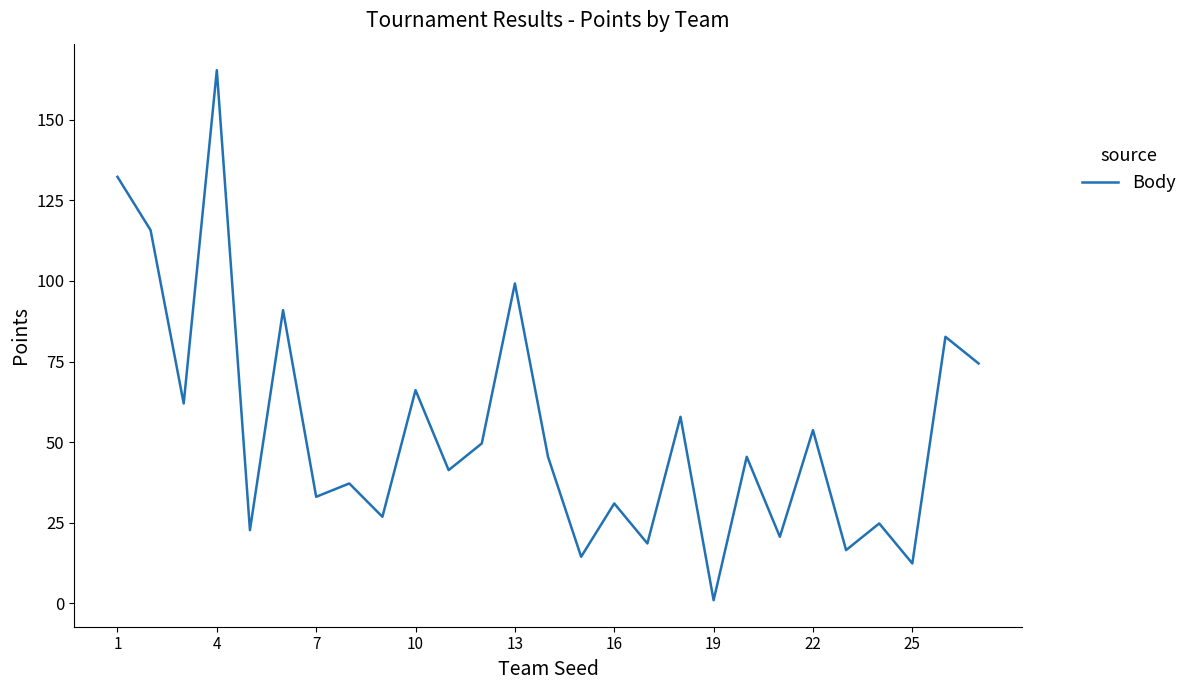

What is the maximum value shown in the chart?

165.4